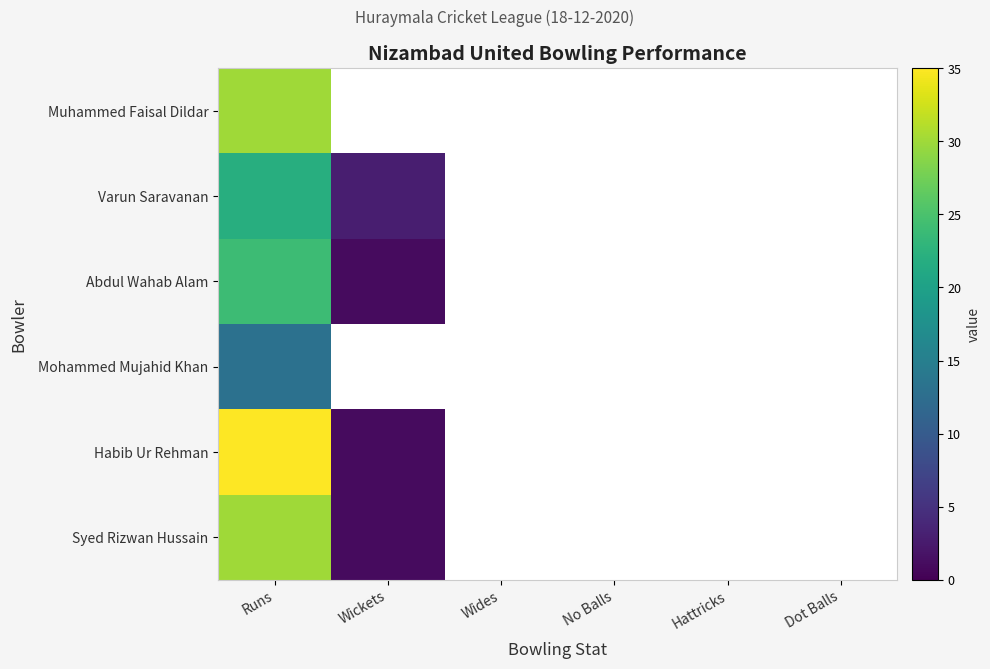

Between Dot Balls and Wides, which is larger?

Dot Balls